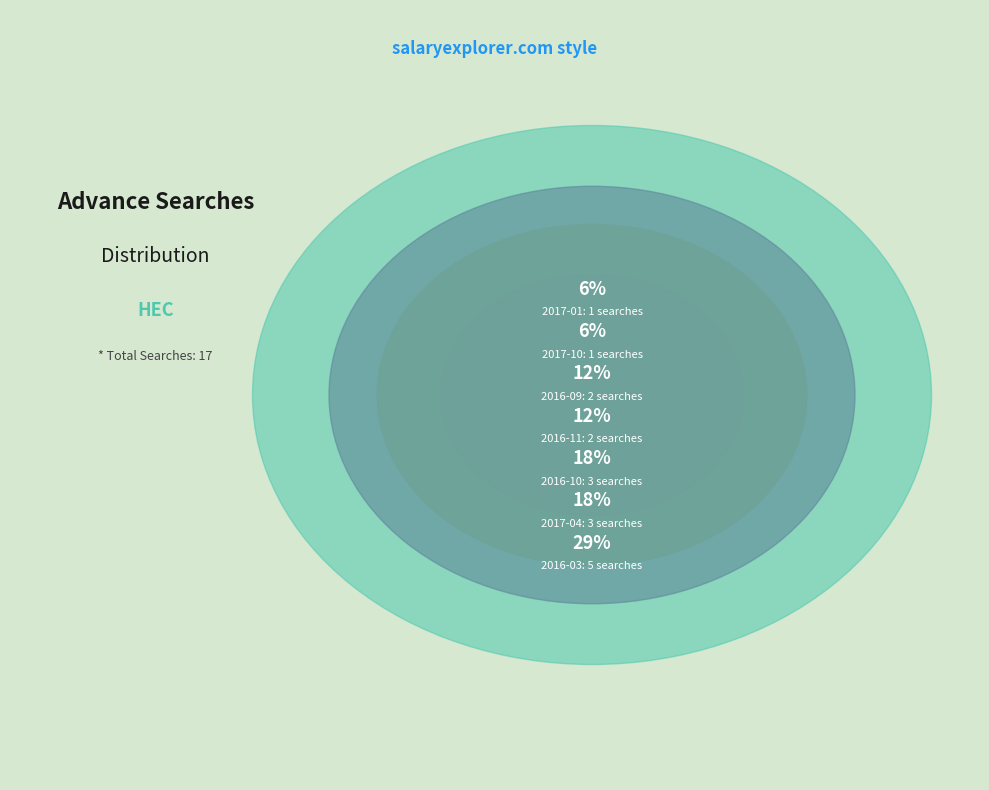

Is there any slice that represents more than half of the pie?

No